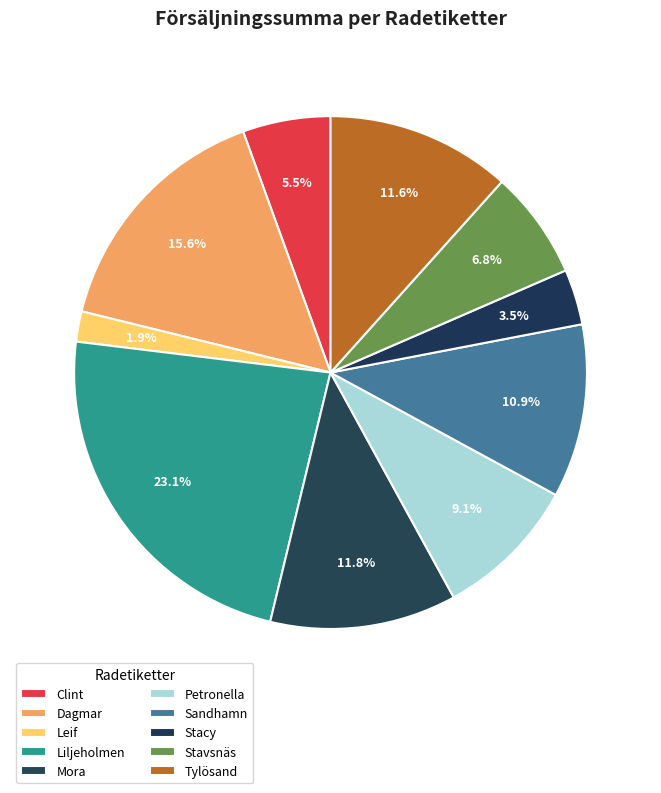

Which slice is the smallest?

Leif